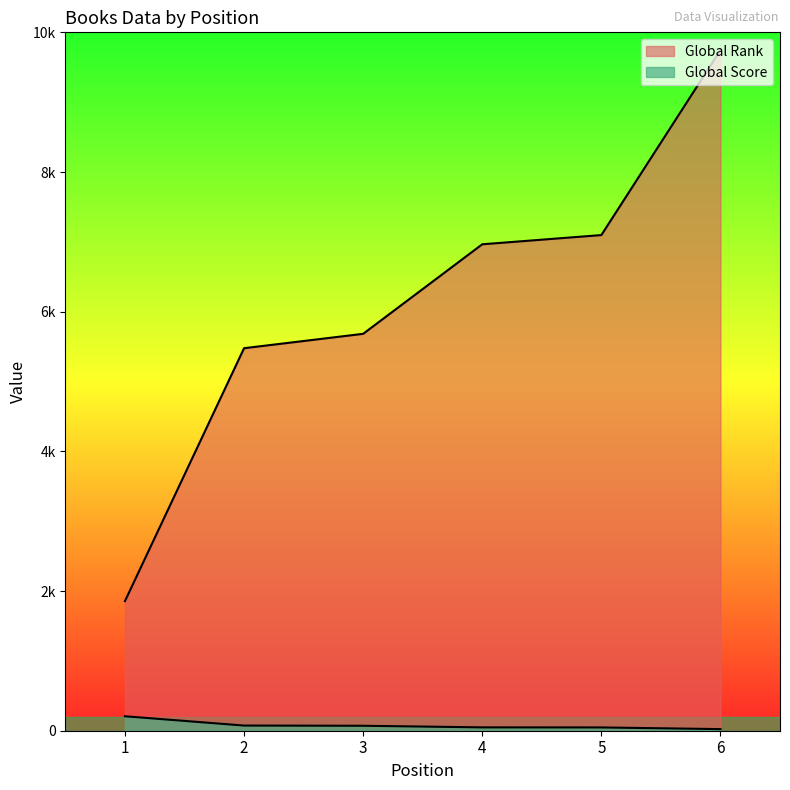

What is the spread (max minus min) of values at 4?

6917